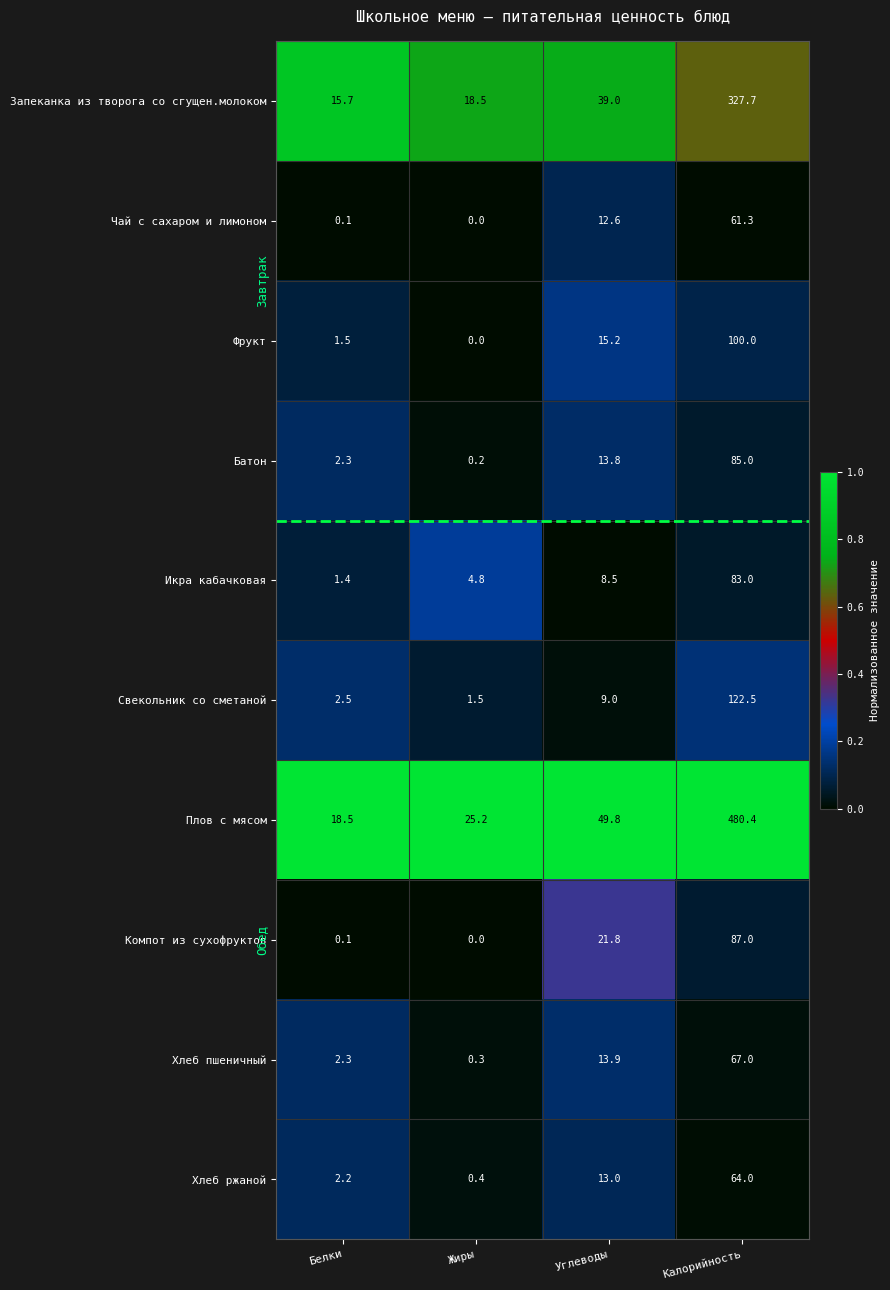

What is the spread (max minus min) of values at Калорийность?

419.1